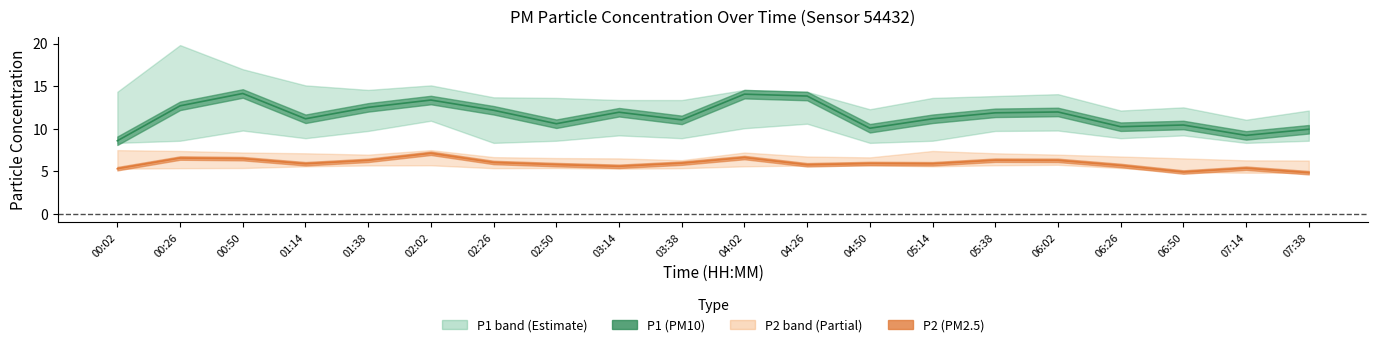

Is the value of P1 at 06:26 greater than the value of P2 at 07:14?

Yes